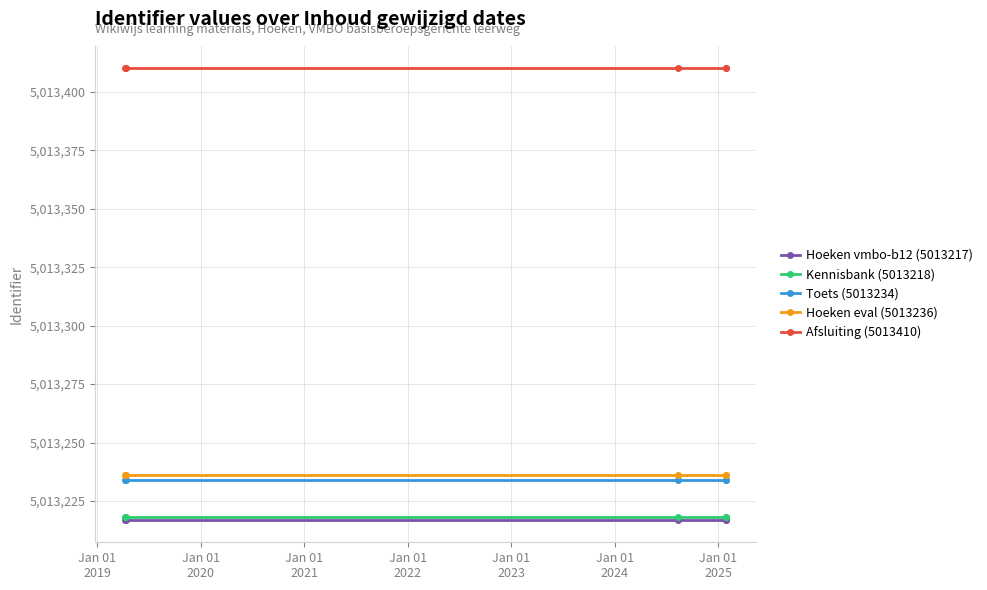

True or false: Hoeken eval (5013236) has more than 2 points higher than both neighbors.

False